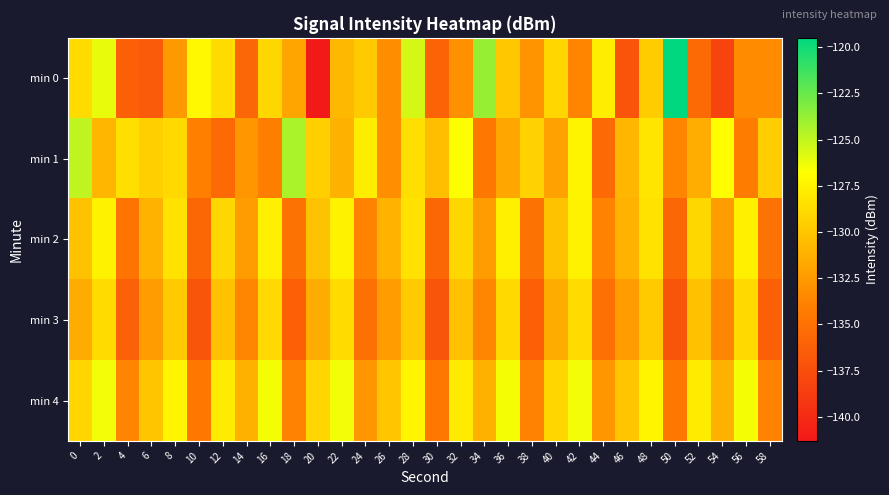

At which category does the chart reach its peak across all series?

50